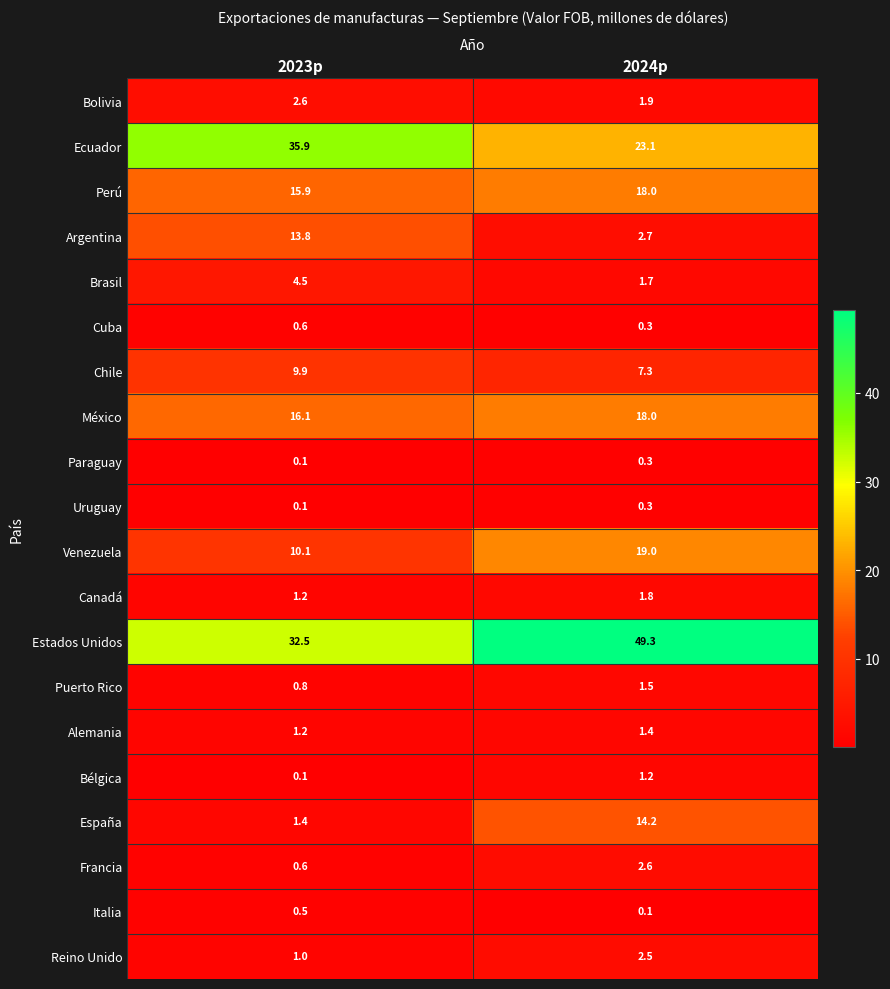

What is the sum of all Reino Unido values?

3.5